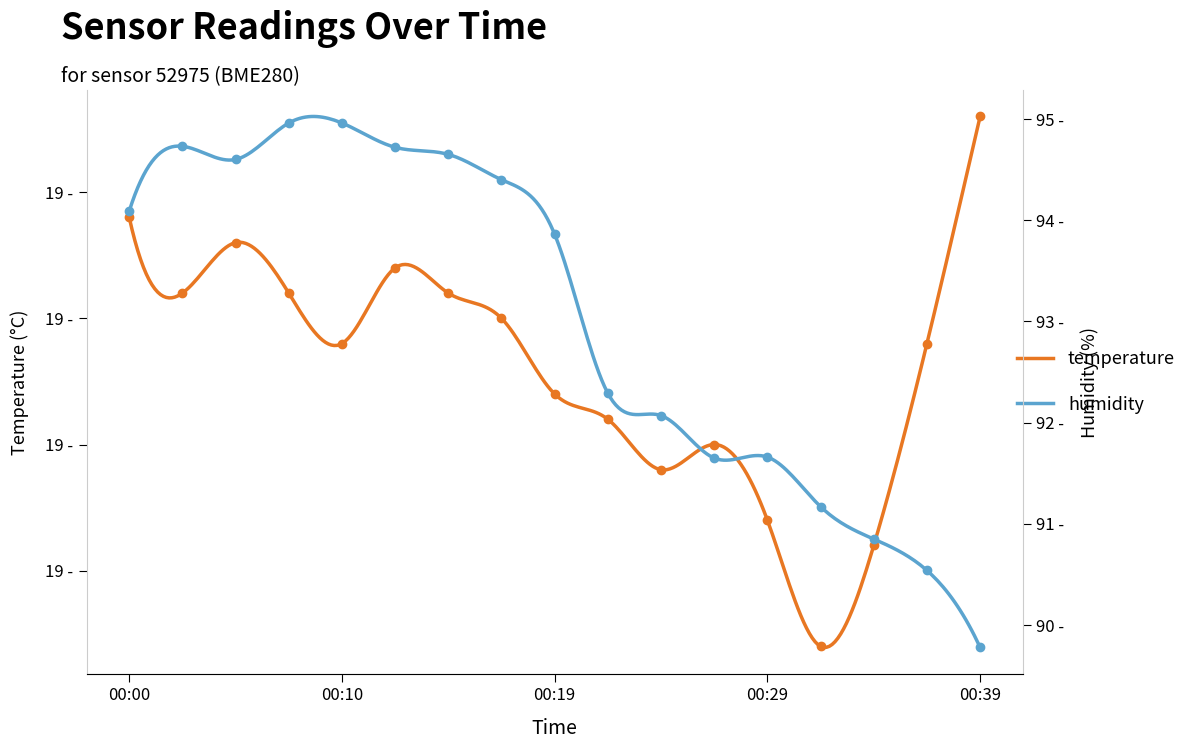

The value of temperature at 00:19 is 18.8. True or false?

True